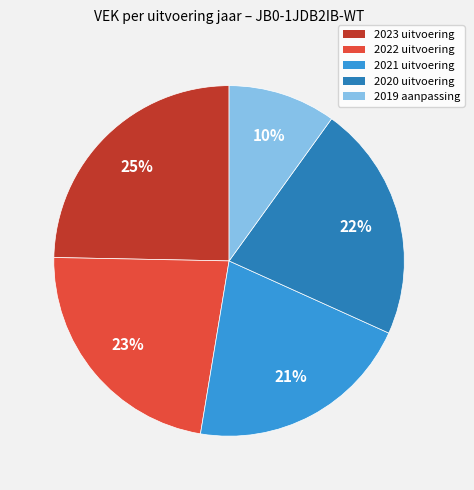

To the nearest percent, what is the difference between the largest and smallest slice percentages?

15%